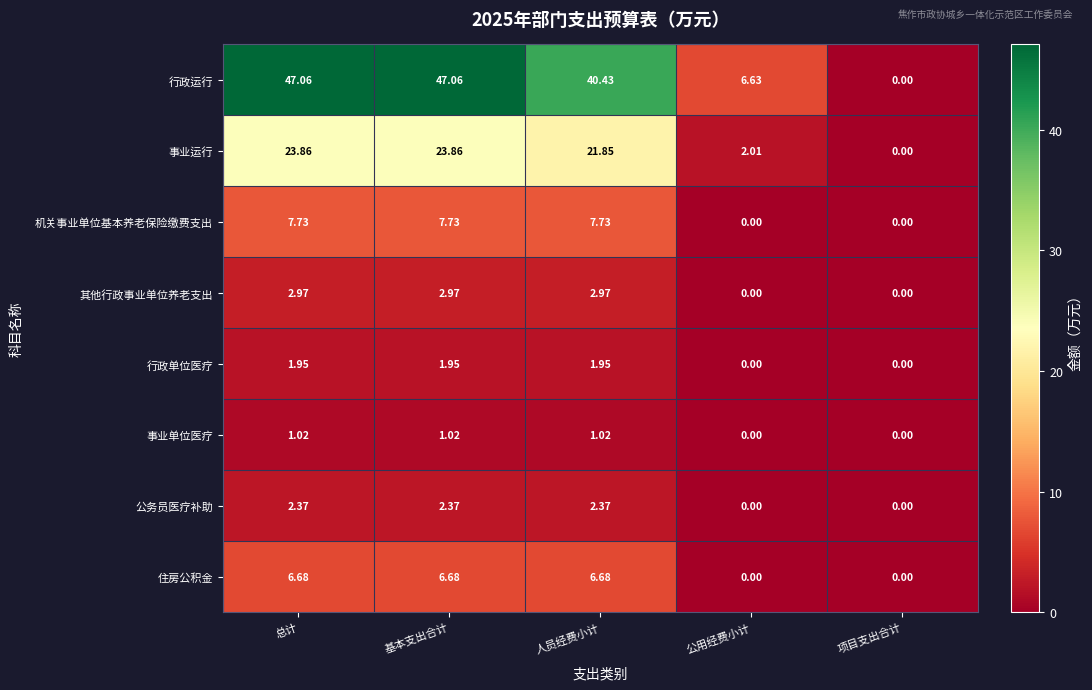

Where does the 住房公积金 series first go above 6?

总计